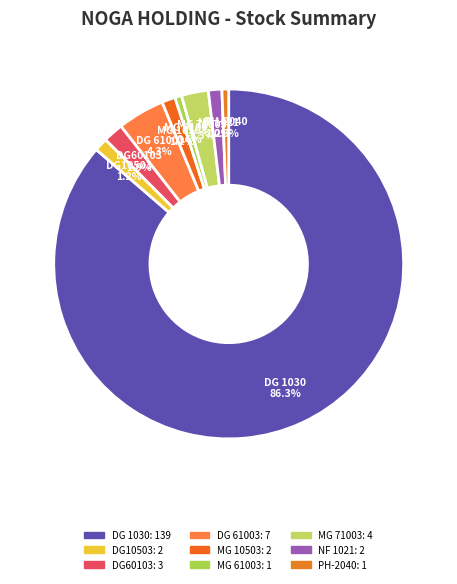

Which category has the biggest portion of the pie?

DG 1030